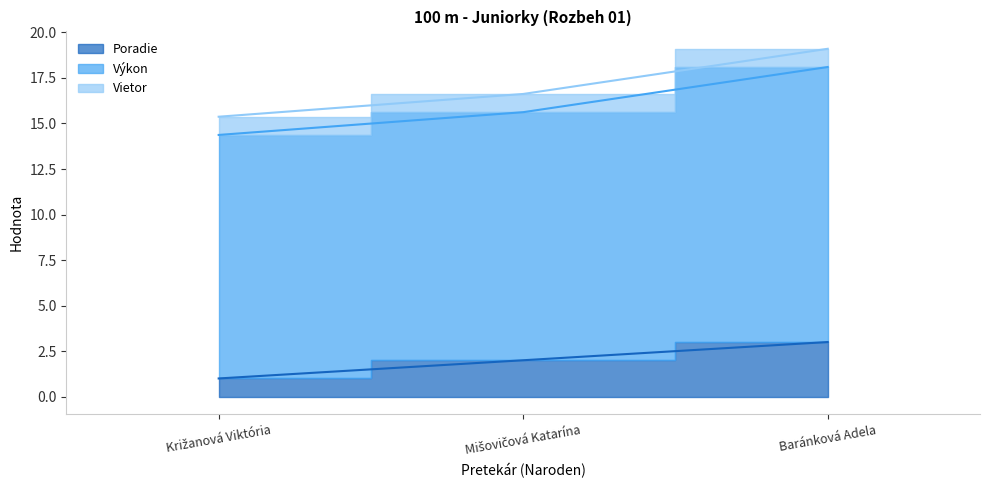

Does the chart display data point markers on the line(s)?

No